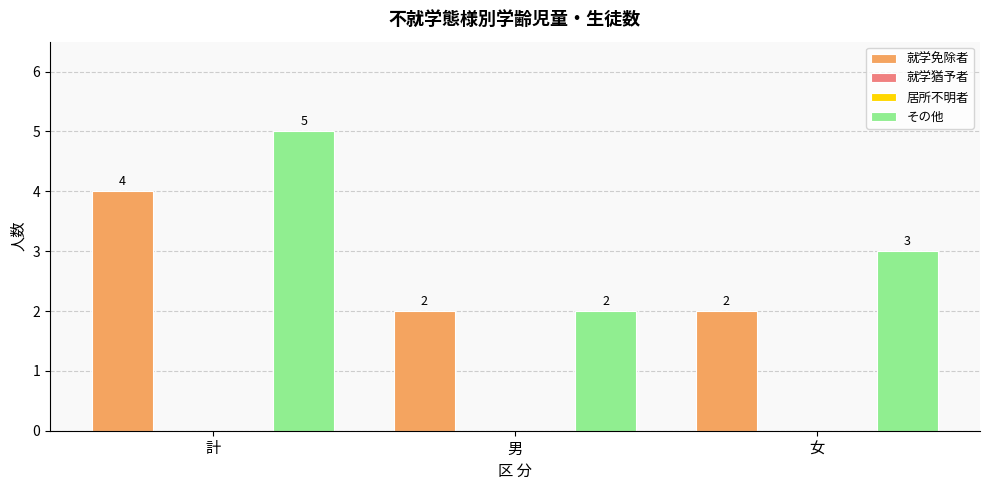

What position from the right is 計?

3